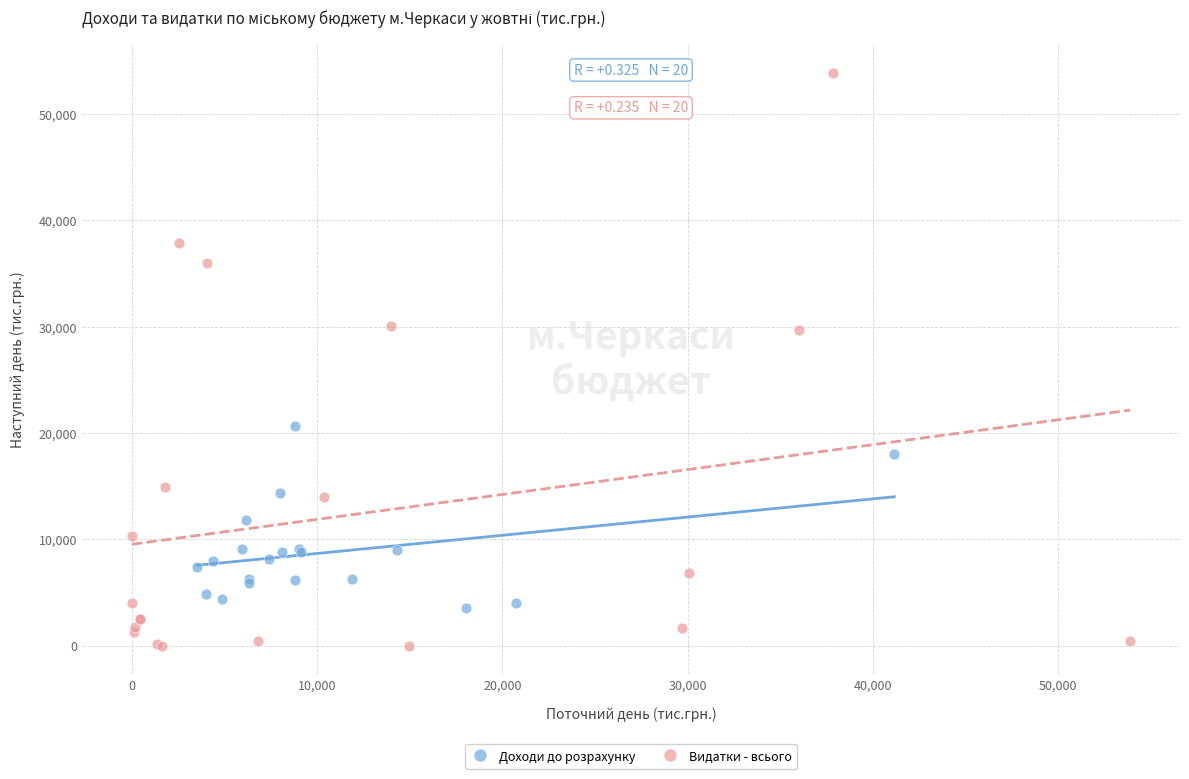

Which series has the largest Y range (max minus min)?

Видатки - всього